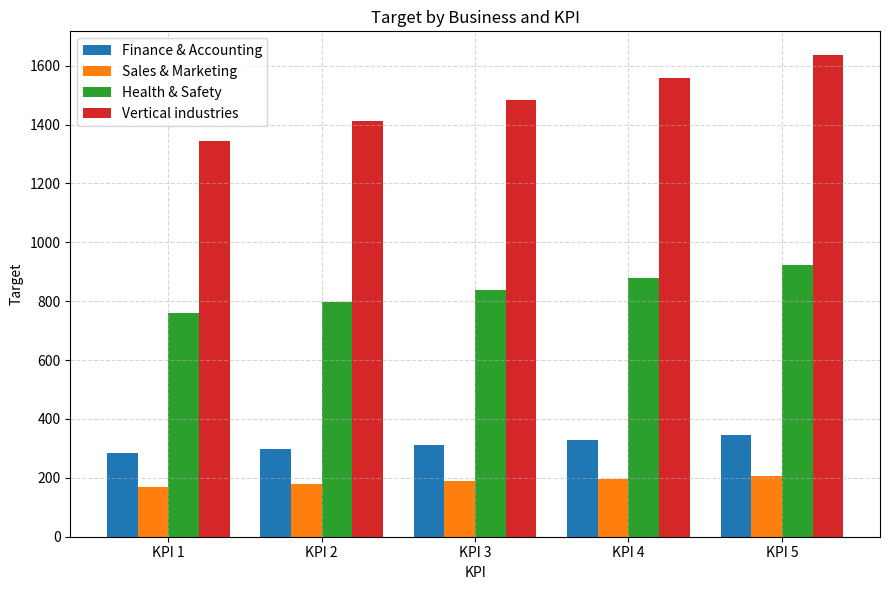

How many Vertical industries values are between 1412 and 1557?

3